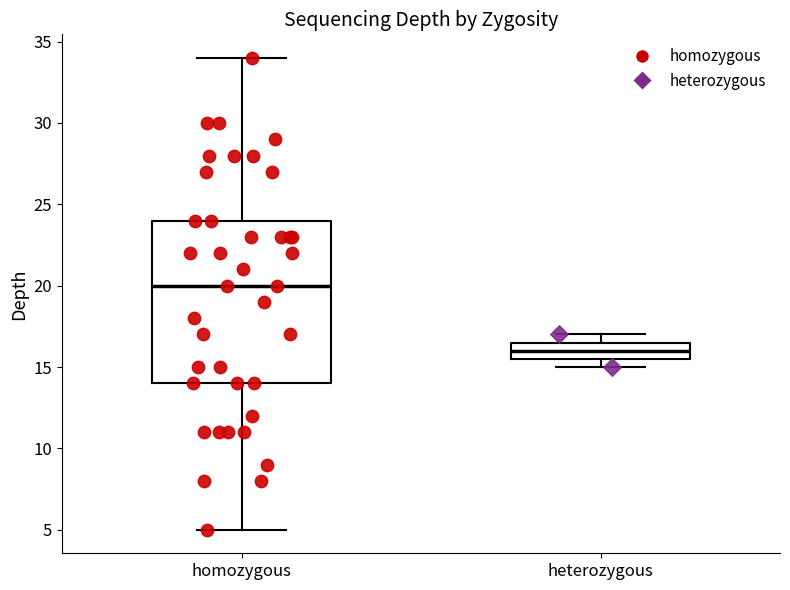

Reading left to right, transcribe this box plot: for each box, give where its median line is, the range the box spans, and where its two whiskers end, as read against the y-axis. The values are not printed on the chart, so give them approximately, as read against the axis.

homozygous: median 20.0, box 14.0 to 24.0, whiskers 5.0 to 34.0
heterozygous: median 16.0, box 15.5 to 16.5, whiskers 15.0 to 17.0